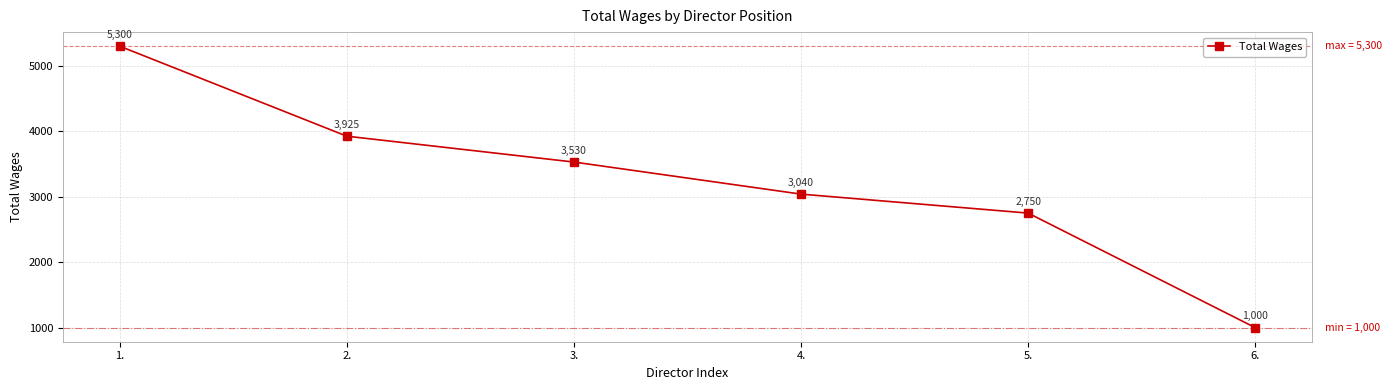

What is the ratio of the value at 2. to the value at 5.?

1.4